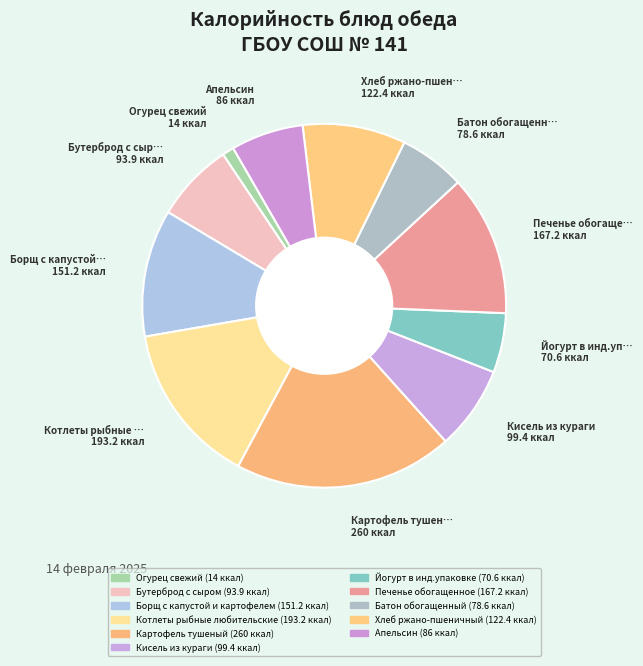

To the nearest percent, what portion does Печенье обогащенное represent?

13%